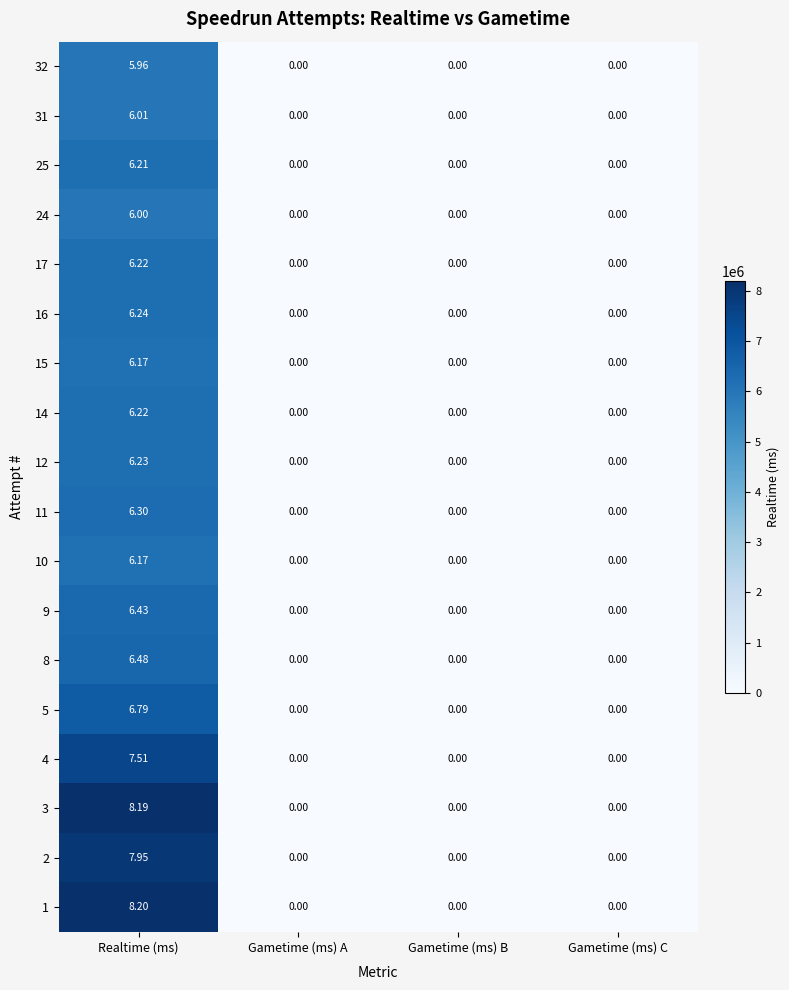

At which category is the sum across all series the highest?

Realtime (ms)